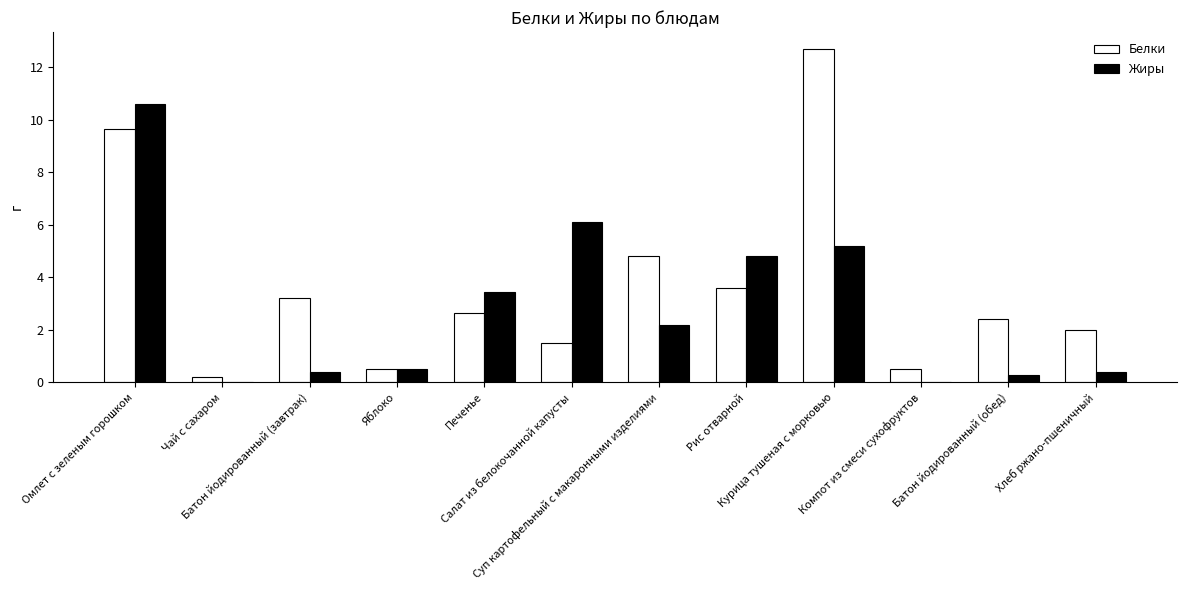

Which series has the largest total across all categories?

Белки